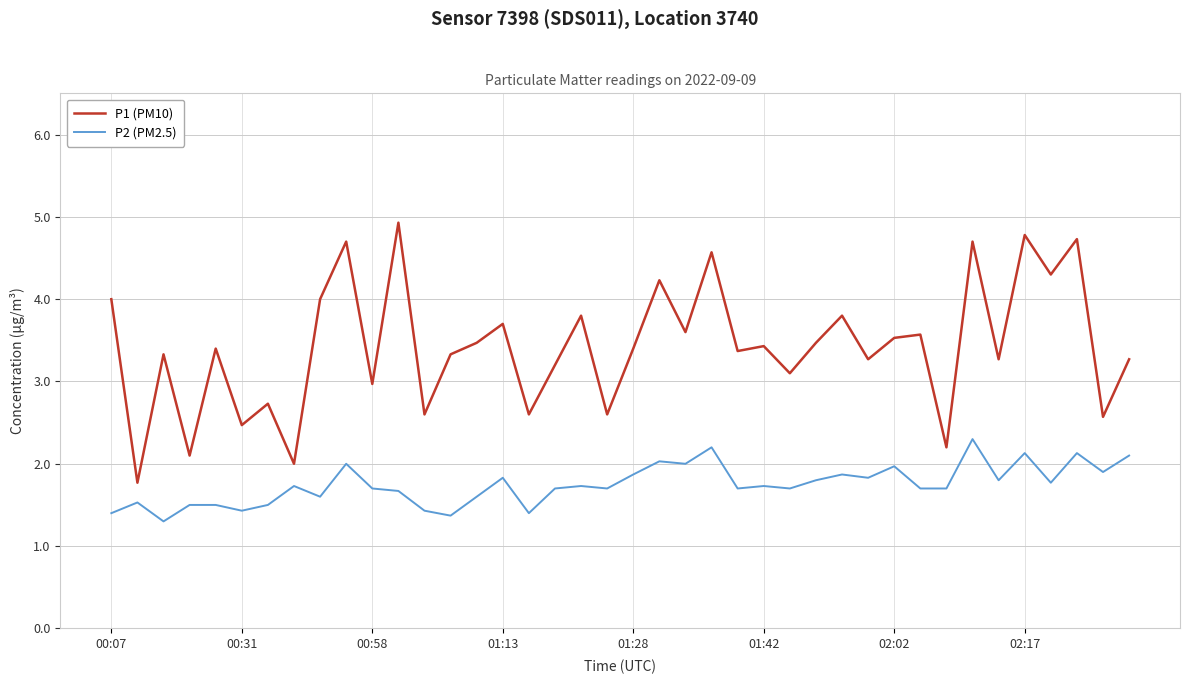

What is the highest value of the P2 (PM2.5) series?

2.3